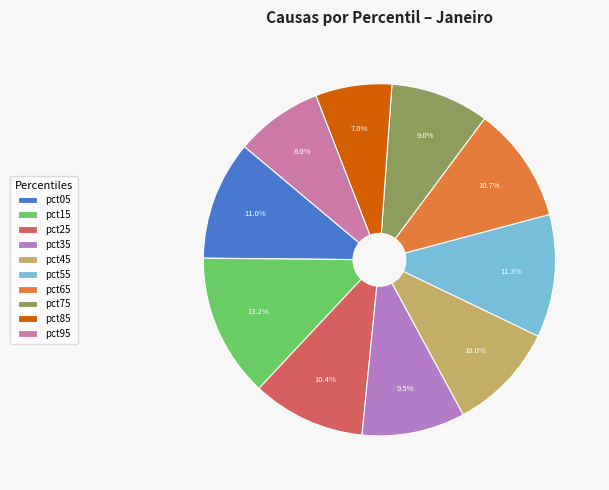

Is there a majority slice in this chart?

No